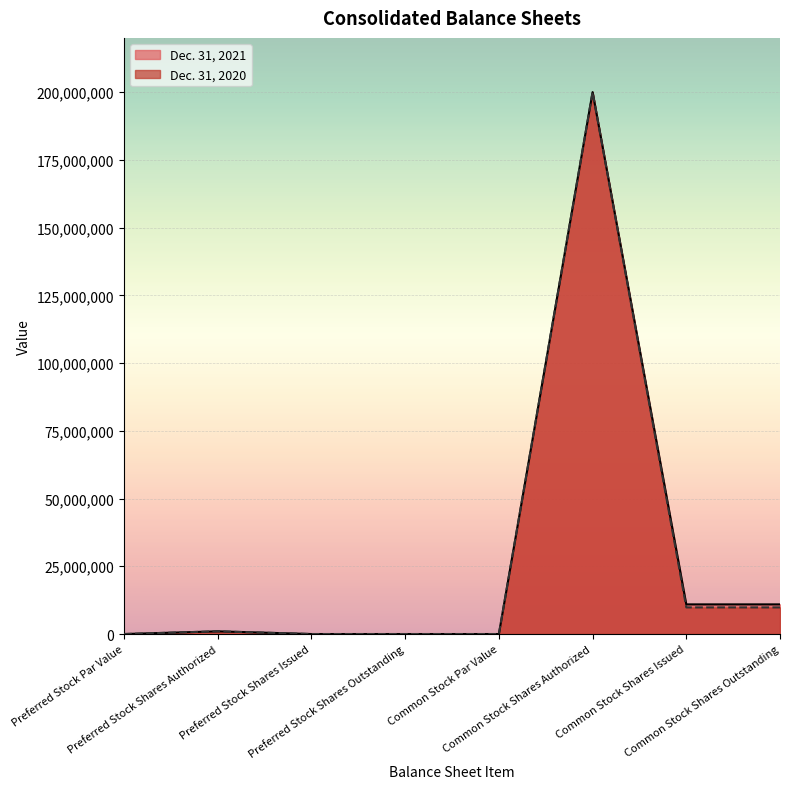

What is the value of the Dec. 31, 2020 point at the 6th from the left?

200000000